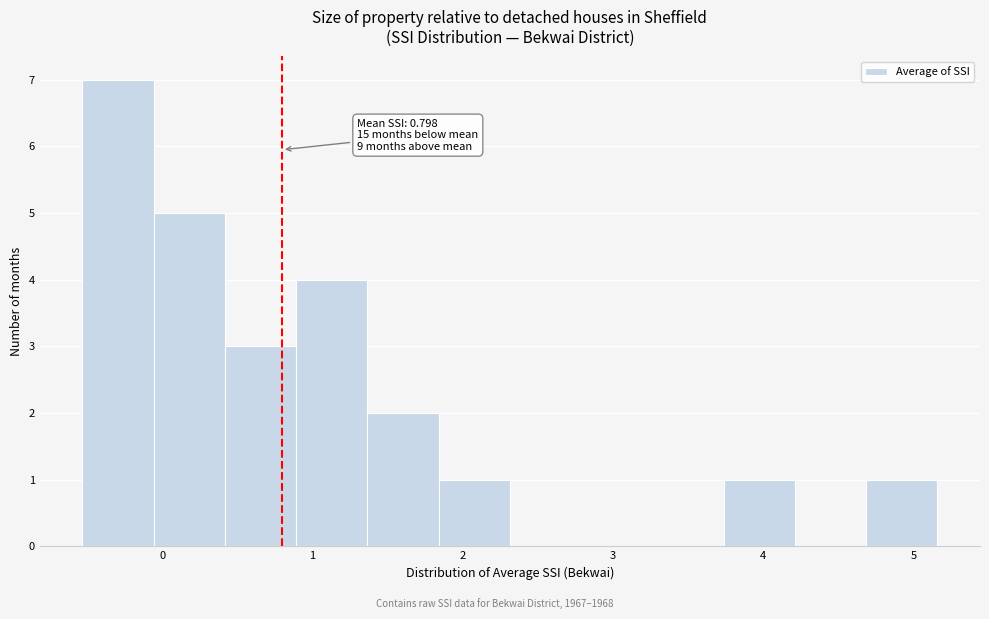

Which range on the x-axis has the tallest bar?

-0.5 to -0.1